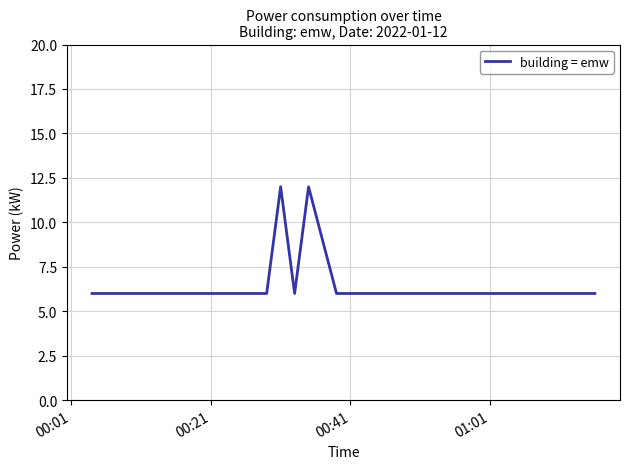

What is the difference between the maximum and minimum values?

6